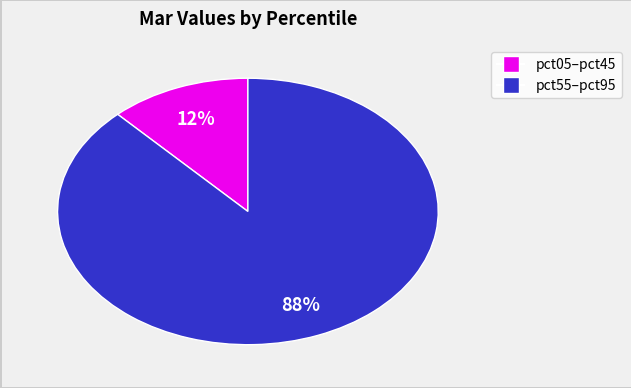

Is there any slice that represents more than half of the pie?

Yes